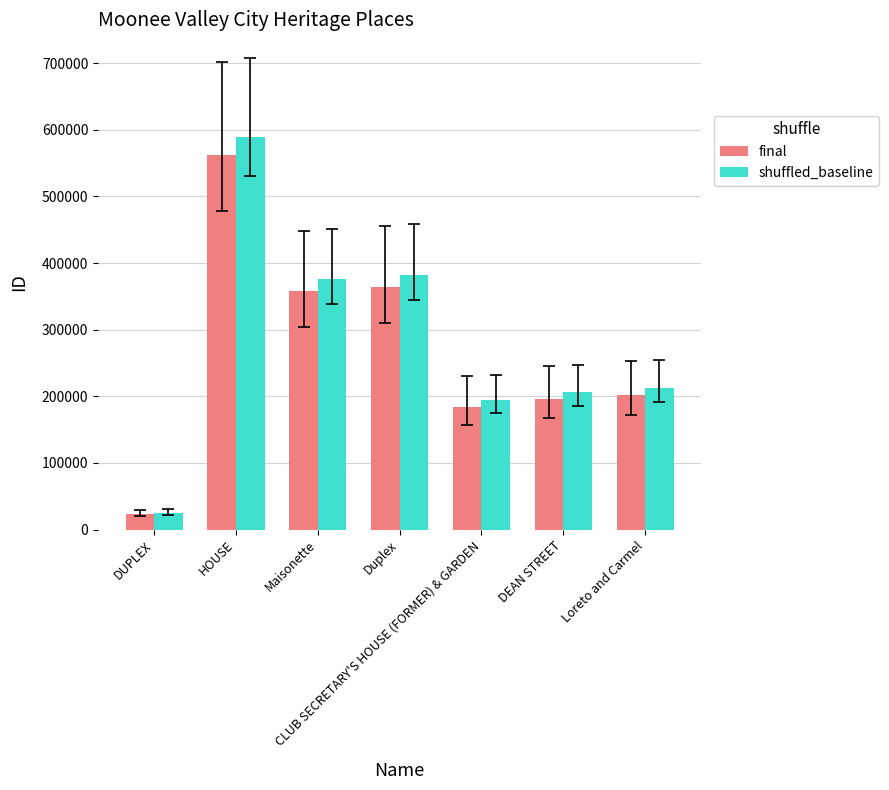

What is the sum of all shuffled_baseline values?

1986383.7